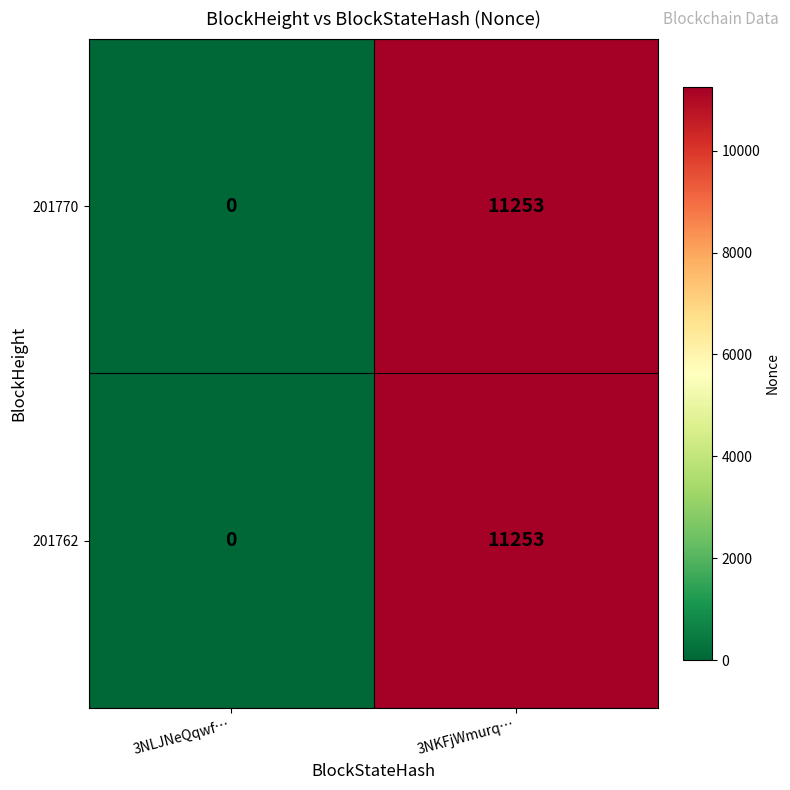

Count the number of categories in the chart.

2